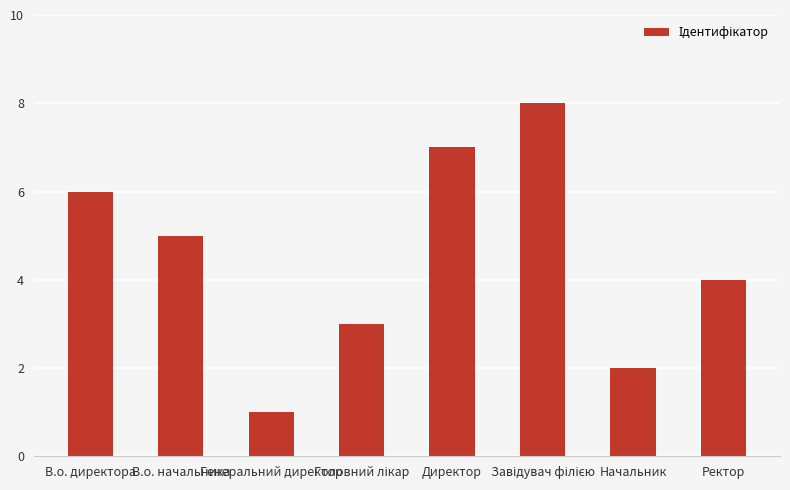

What is the greatest value displayed?

8